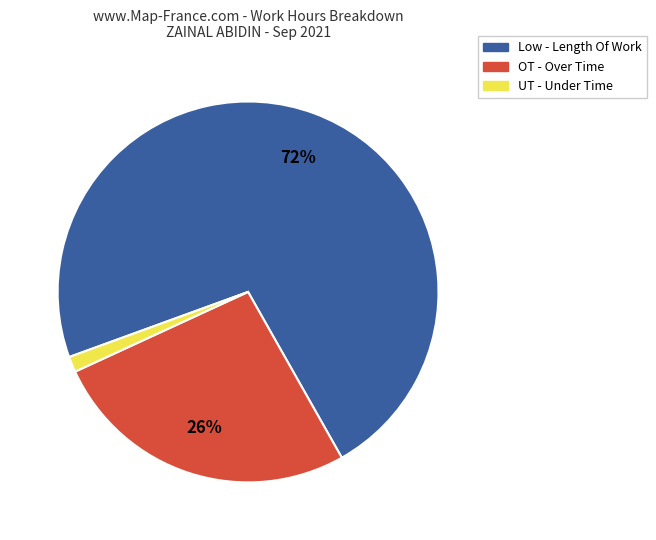

Does Low - Length Of Work account for over 50% of the chart?

Yes